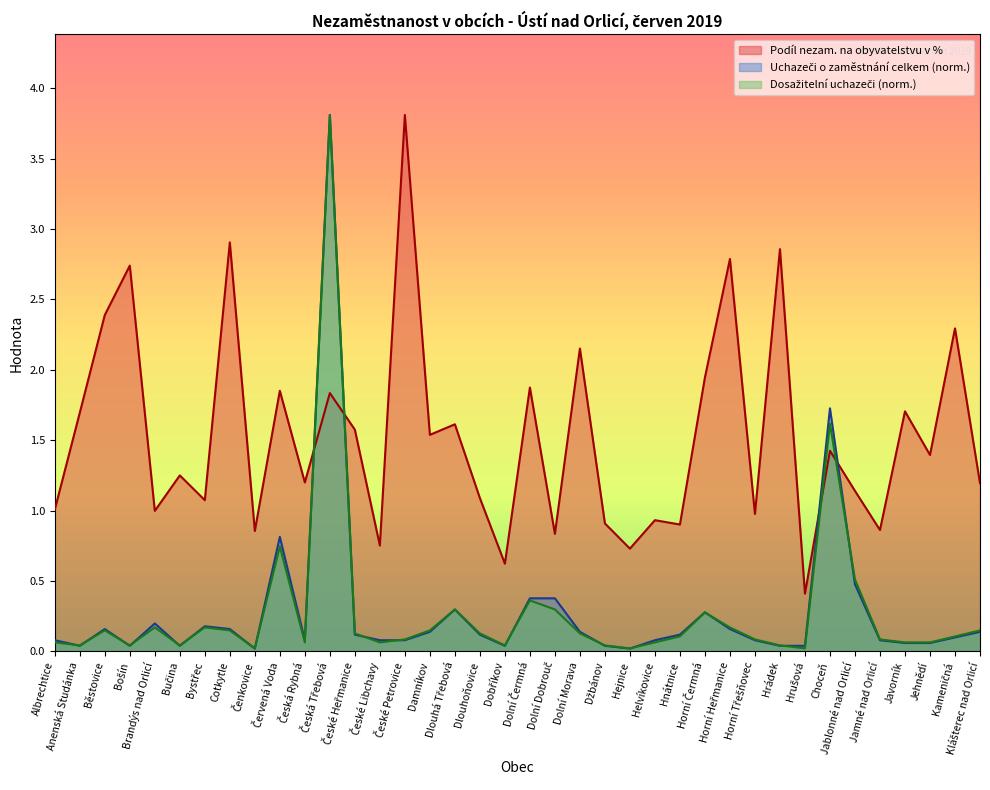

What is the total value across all series at Horní Heřmanice?

3.1